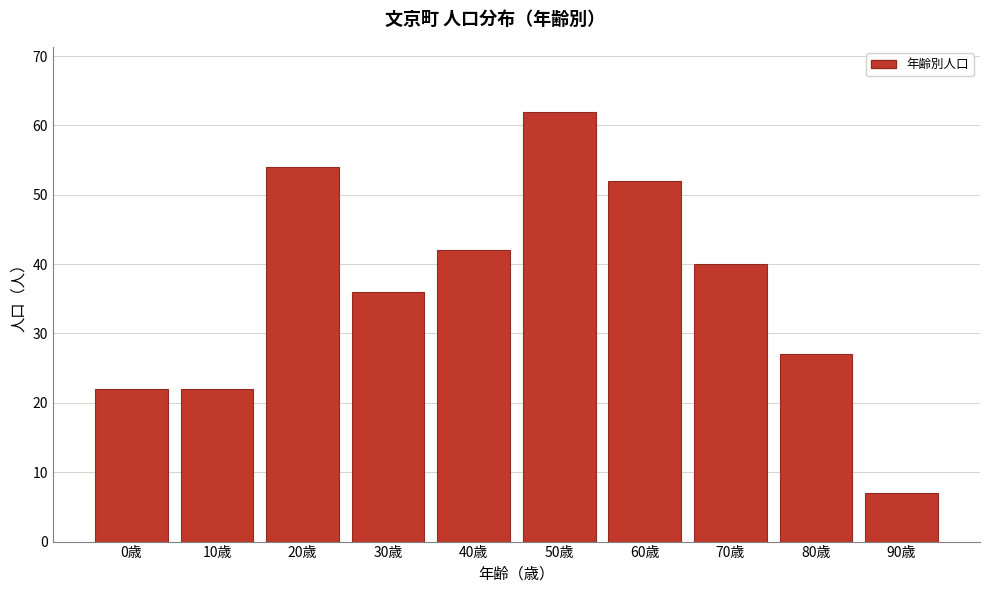

Reading left to right, list all the values displayed in this chart.

22	22	54	36	42	62	52	40	27	7